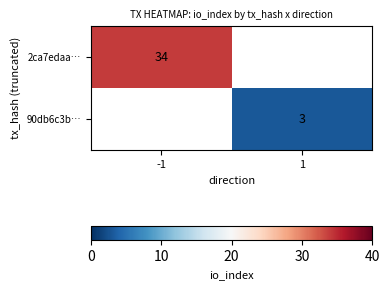

List the labels in order of 2ca7edaa… value, smallest first.

-1, 1